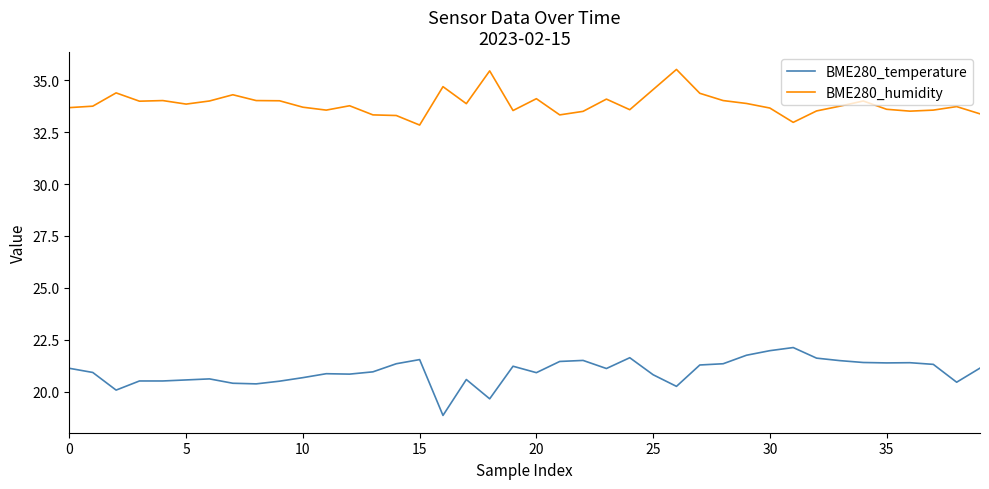

What is the minimum value shown in the chart?

18.9